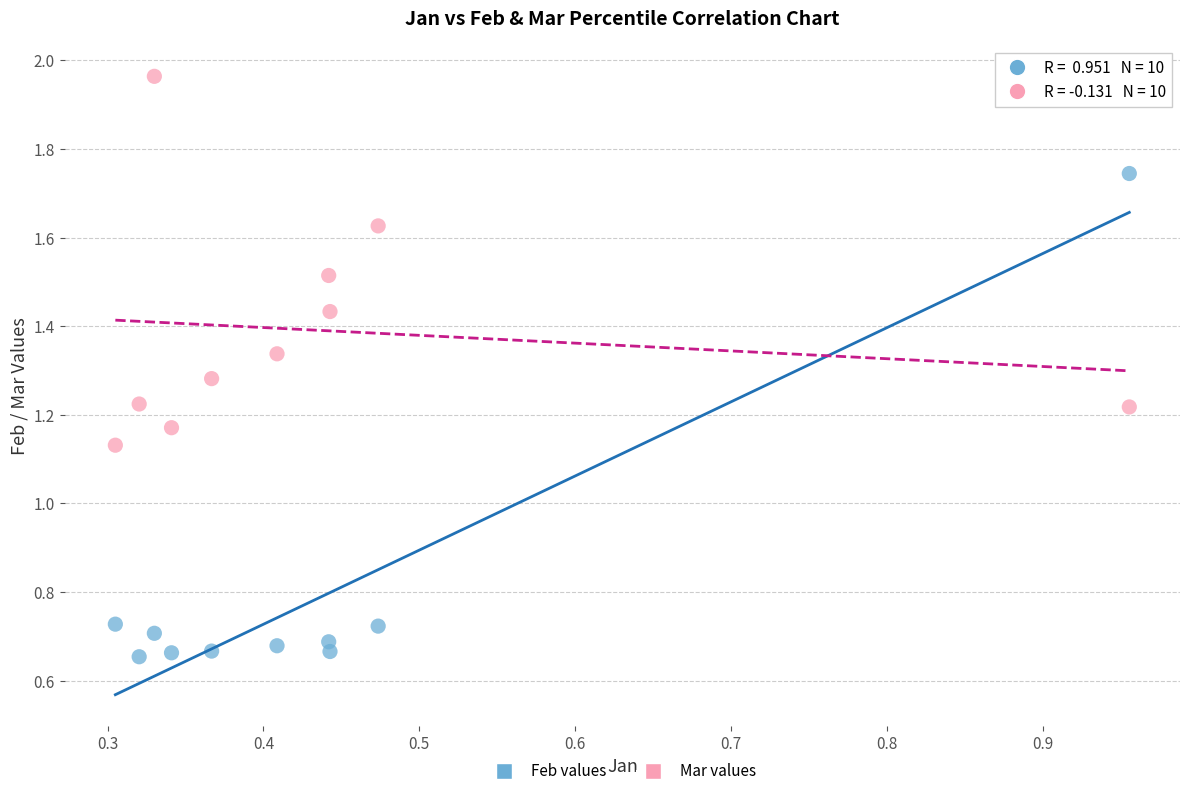

Which series contains the lowest Y value?

Feb values